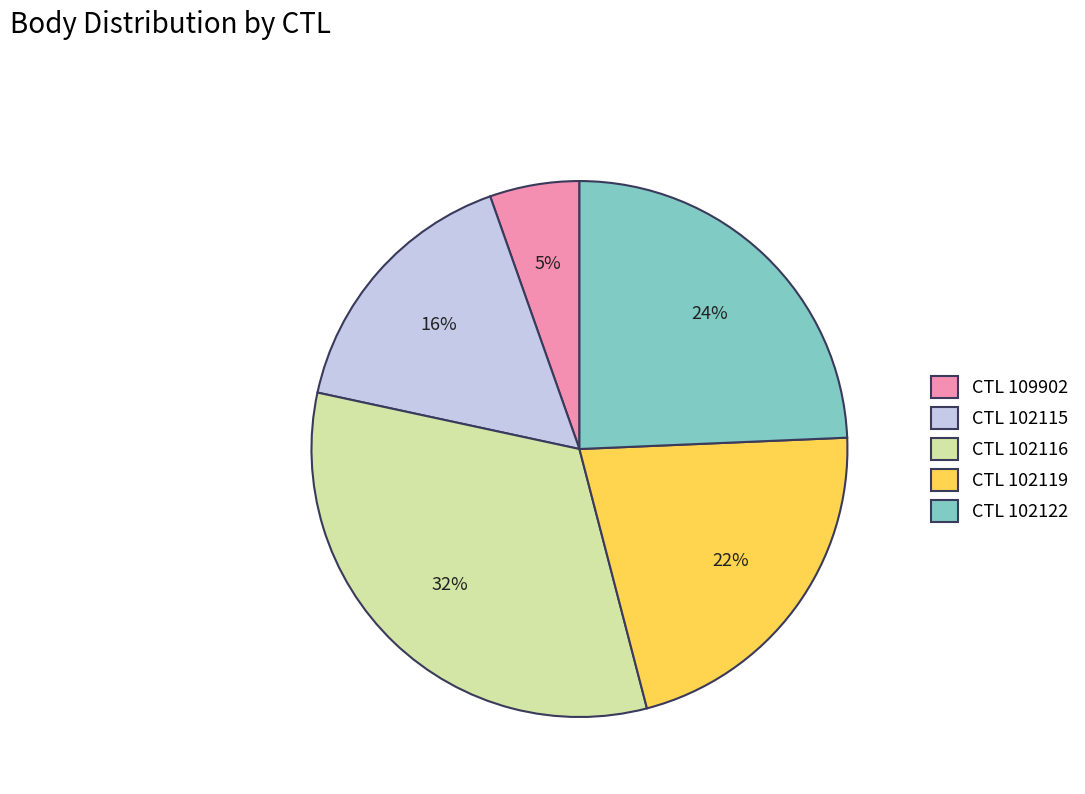

Count the number of slices in the pie.

5